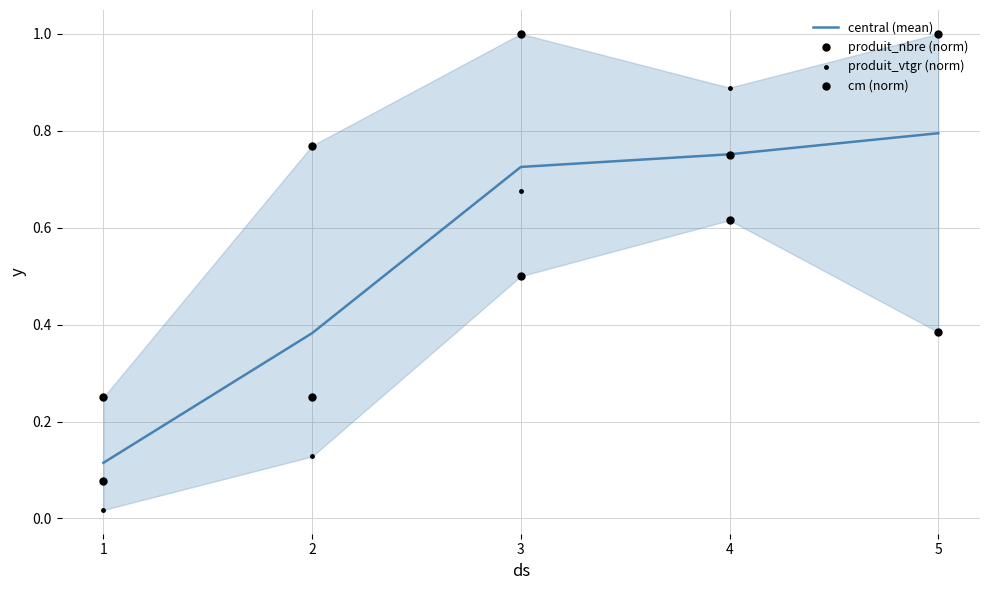

Which series has the largest total across all categories?

produit_nbre (norm)